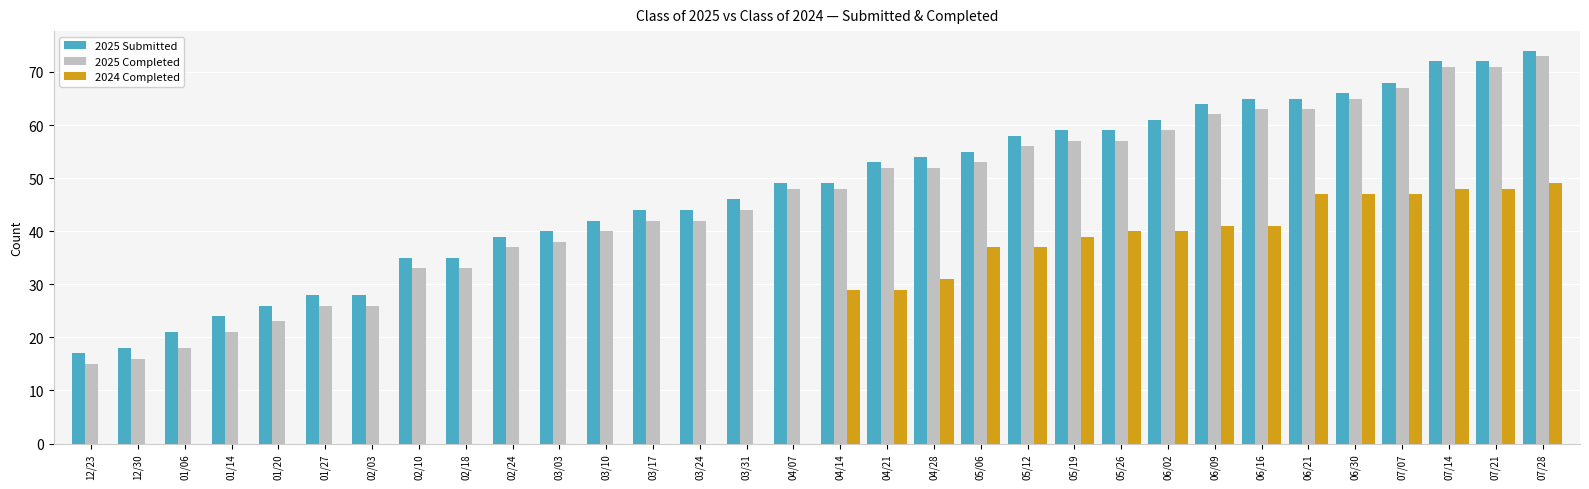

What is the maximum value for 2025 Submitted?

74